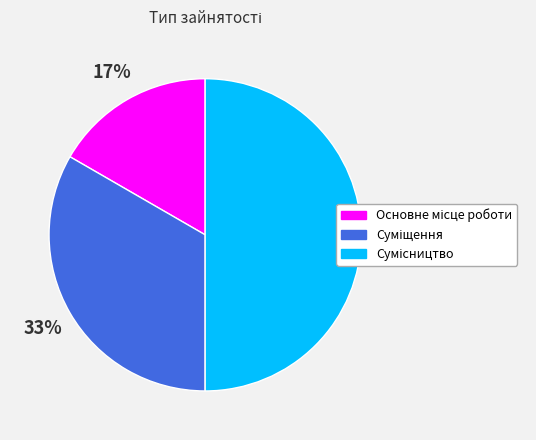

To the nearest percent, what is the difference between the largest and smallest slice percentages?

33%